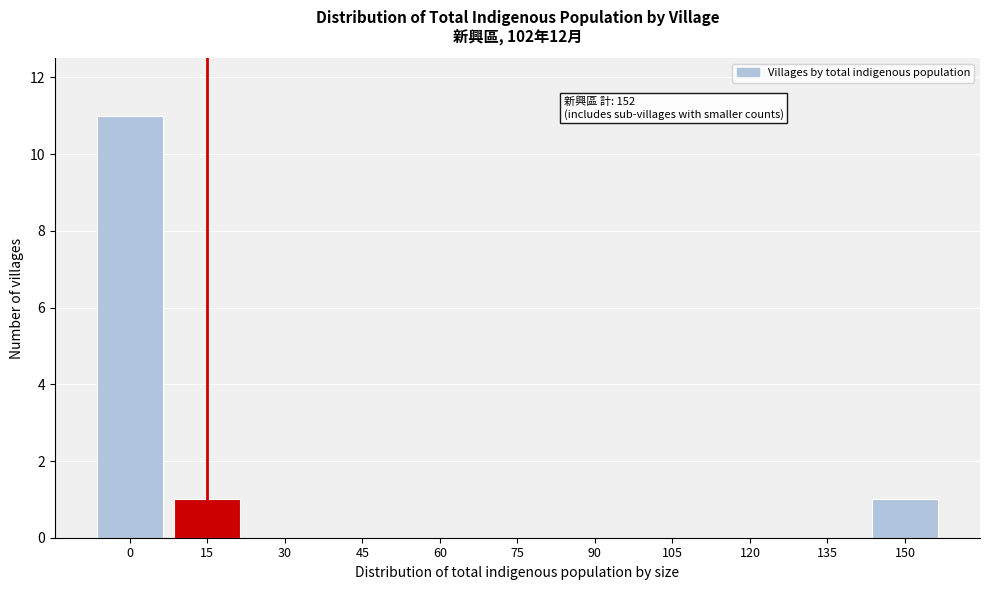

Reading left to right, list all the values displayed in this chart.

0=11	15=1	30=0	45=0	60=0	75=0	90=0	105=0	120=0	135=0	150=1